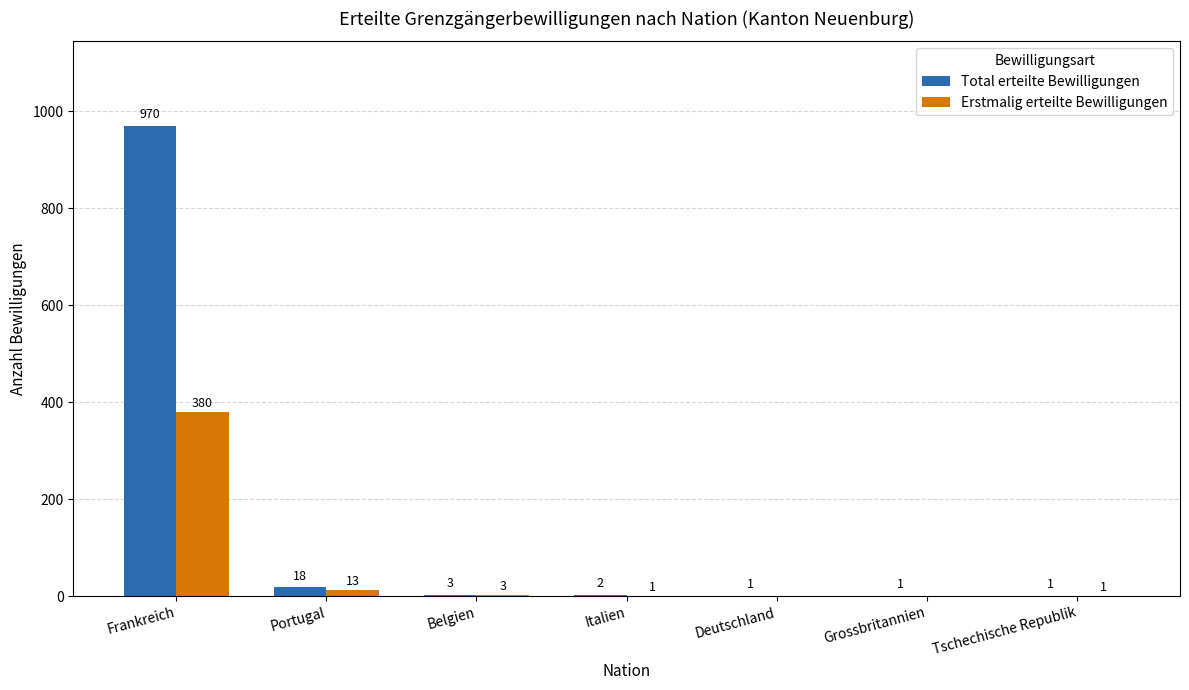

At which category does the chart reach its peak across all series?

Frankreich